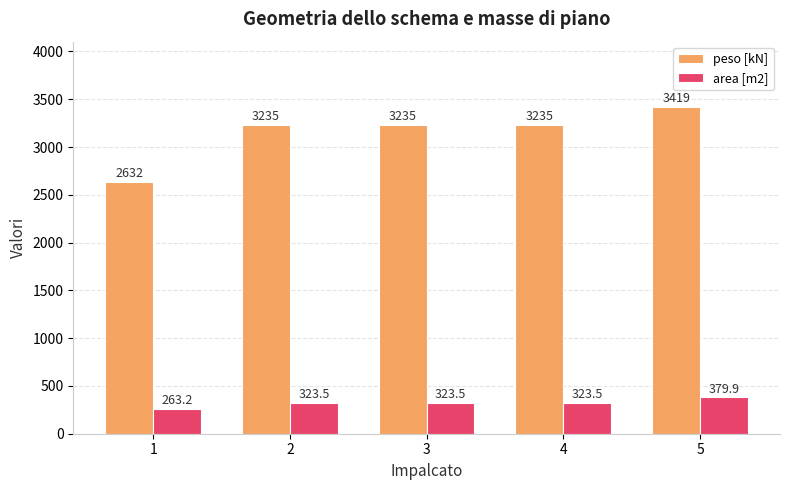

What is the total value across all series at 4?

3558.5